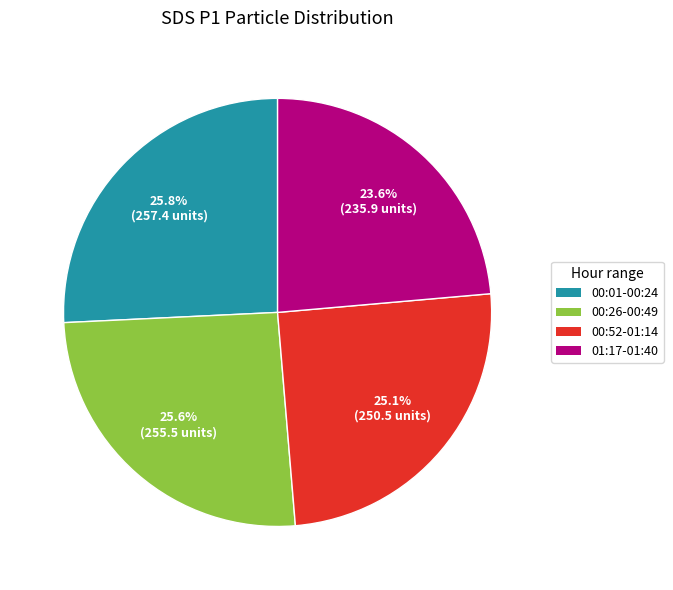

Which category has the smallest portion of the pie?

01:17-01:40